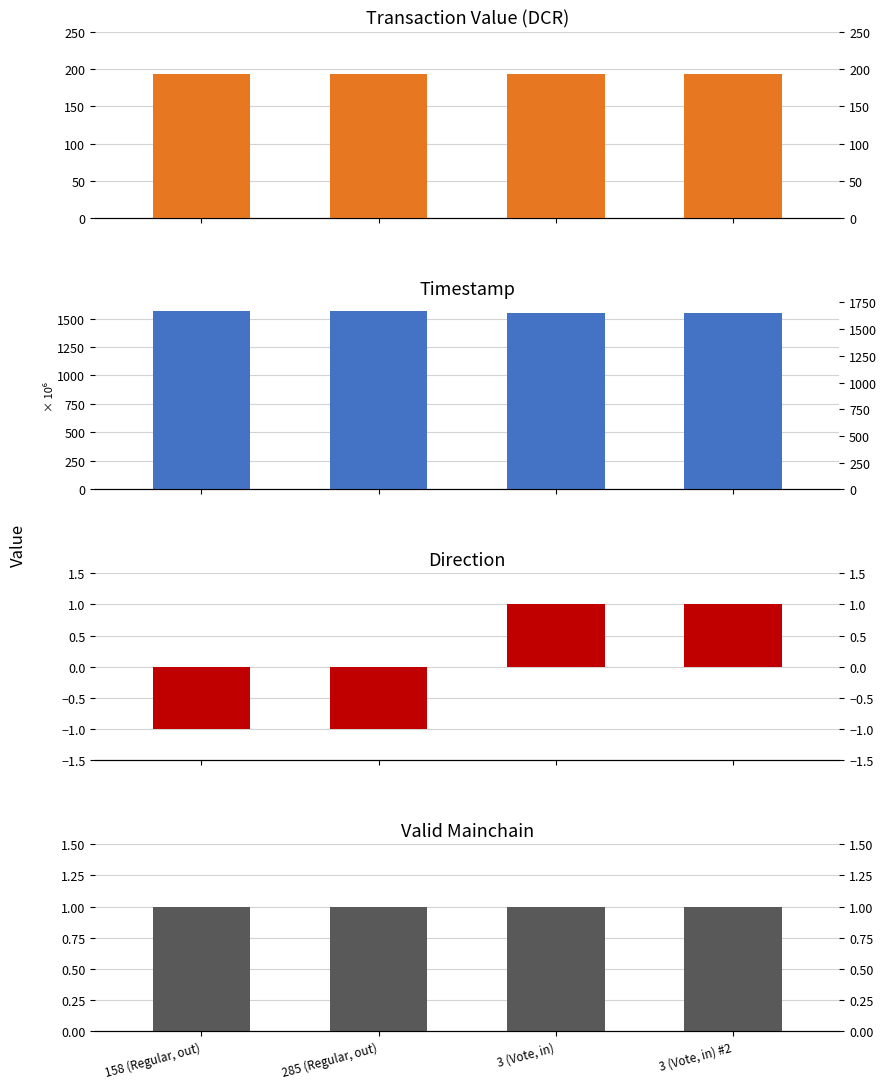

What is the value of the time_stamp bar at the 2nd from the left?

1563.7